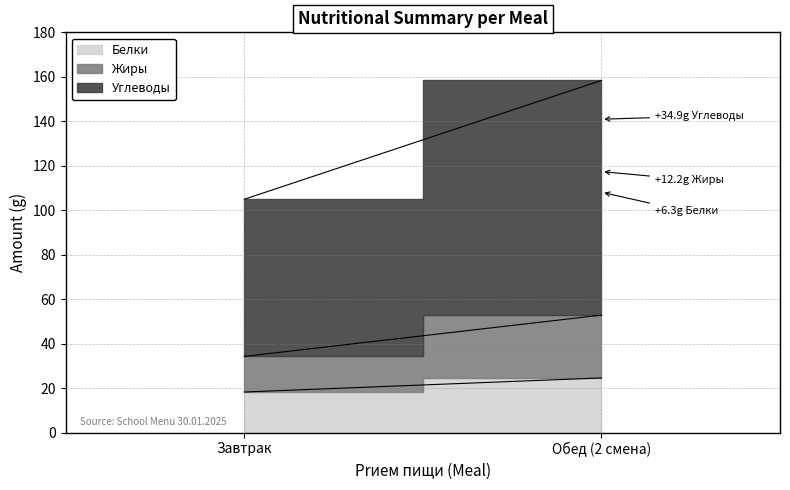

How many distinct data groups are displayed?

3